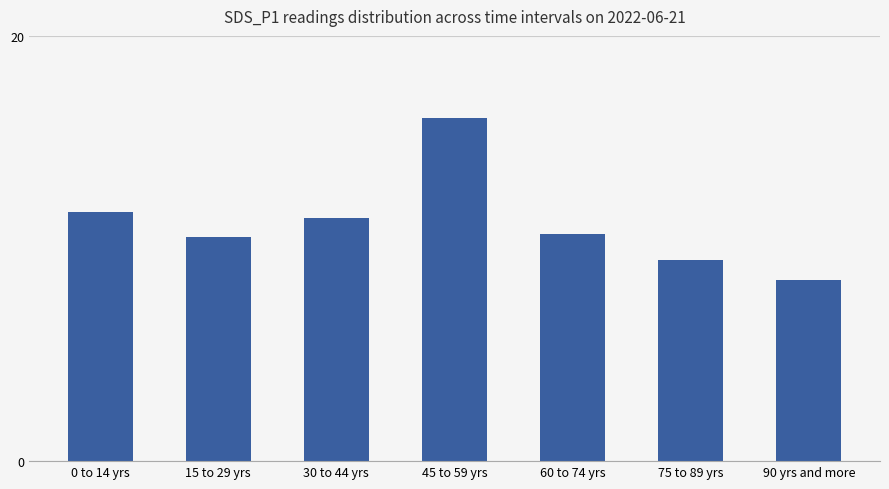

What is the value of the 6th bar from the left?

9.5